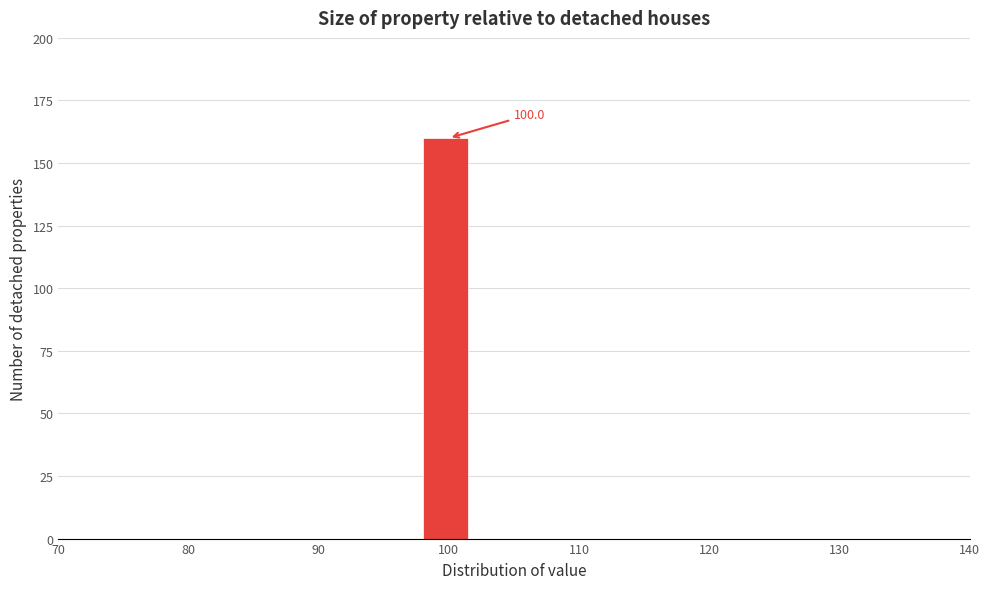

Read against the x-axis, roughly where is the centre of the tallest bar?

100